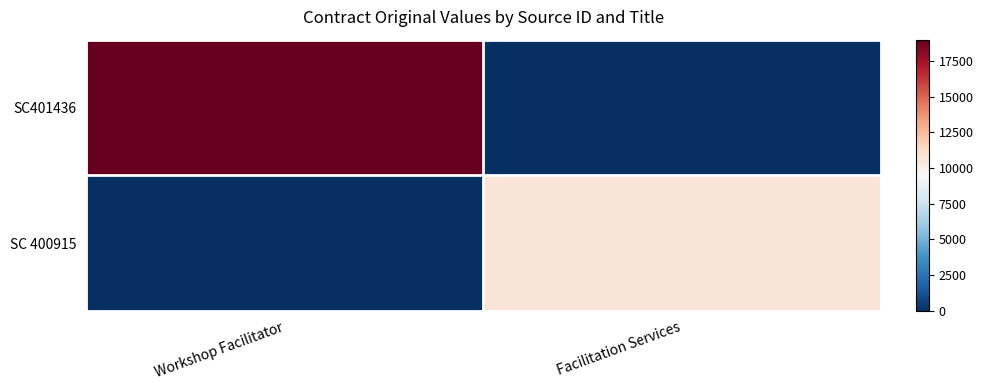

Reading left to right, list all the values displayed in this chart.

SC401436: Workshop Facilitator=18980	Facilitation Services=0
SC 400915: Workshop Facilitator=0	Facilitation Services=10715